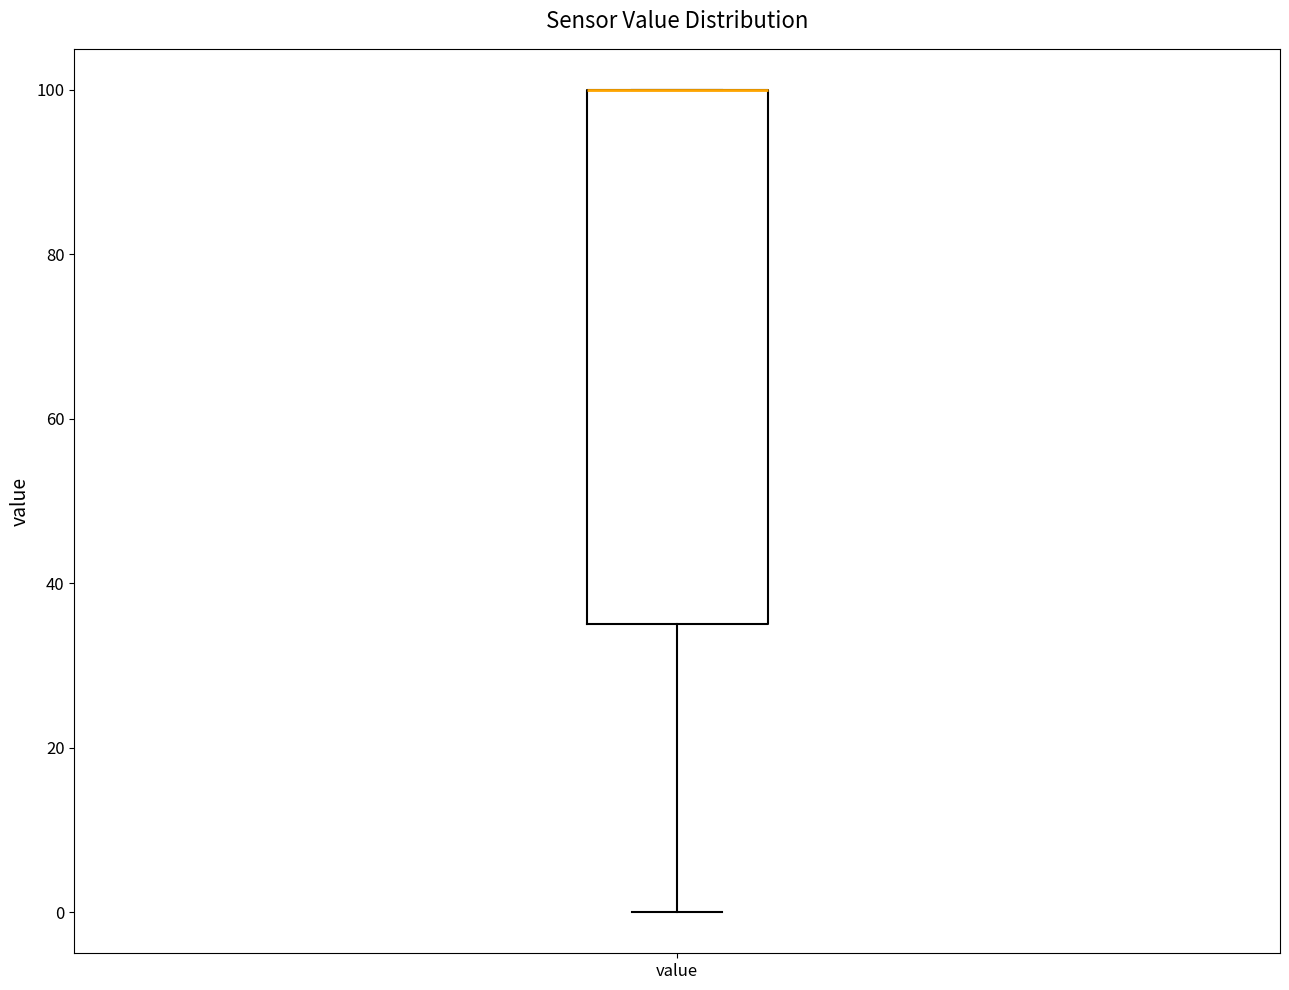

Transcribe this box plot: give where the median line is, the range the box spans, and where the two whiskers end, as read against the y-axis. The values are not printed on the chart, so give them approximately, as read against the axis.

median 100 (drawn on the box's upper edge), box 36 to 100, whiskers 0 to 100